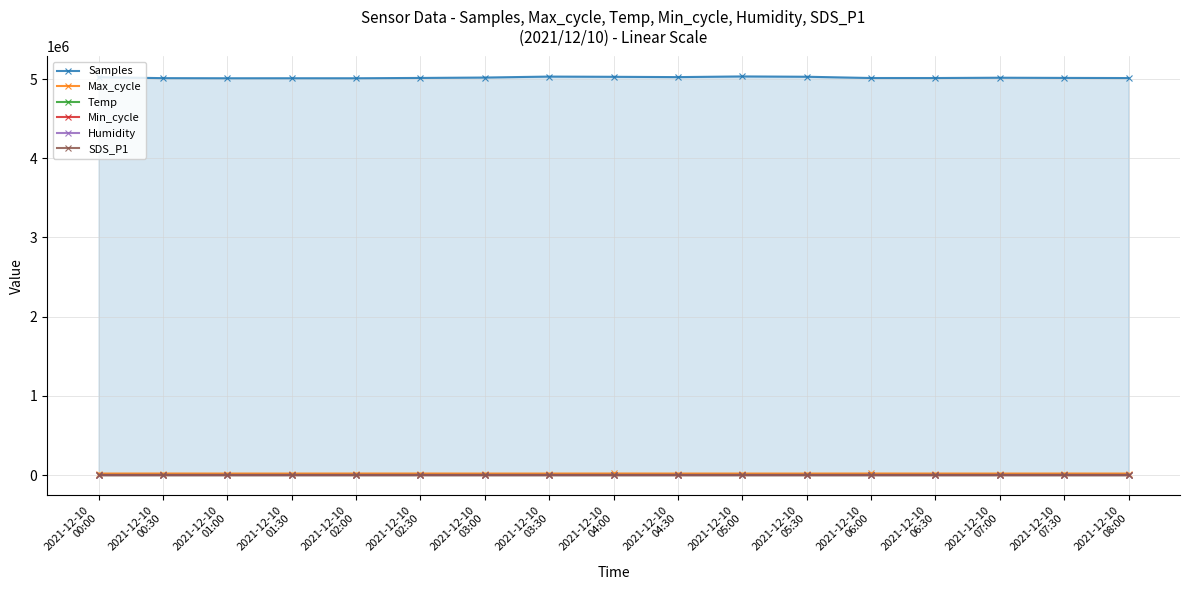

Is it true that Humidity equals 49.0 at 2021-12-10
03:00?

False